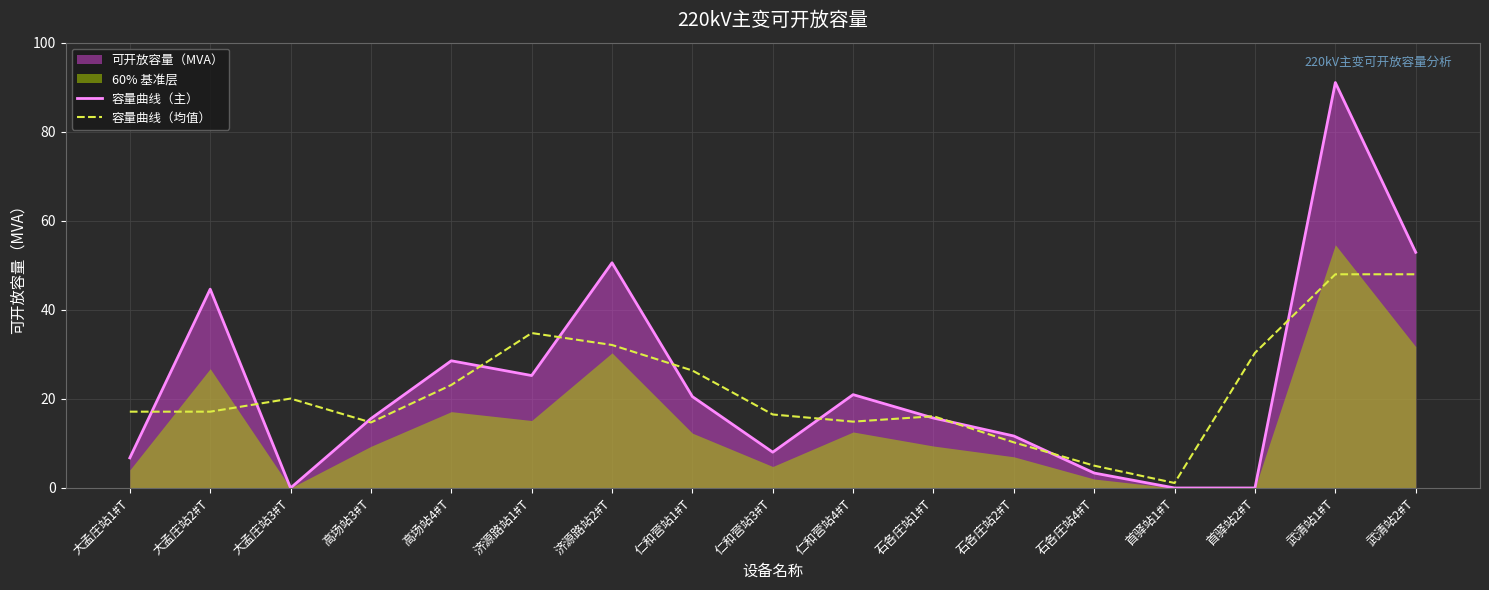

Where is the first local minimum for 容量曲线（主）?

大孟庄站3#T